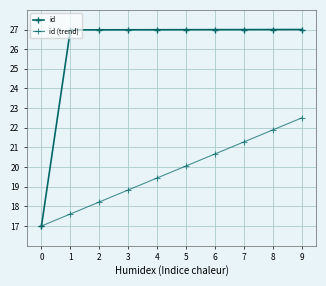

The value of id at 1 is 38.9. True or false?

False